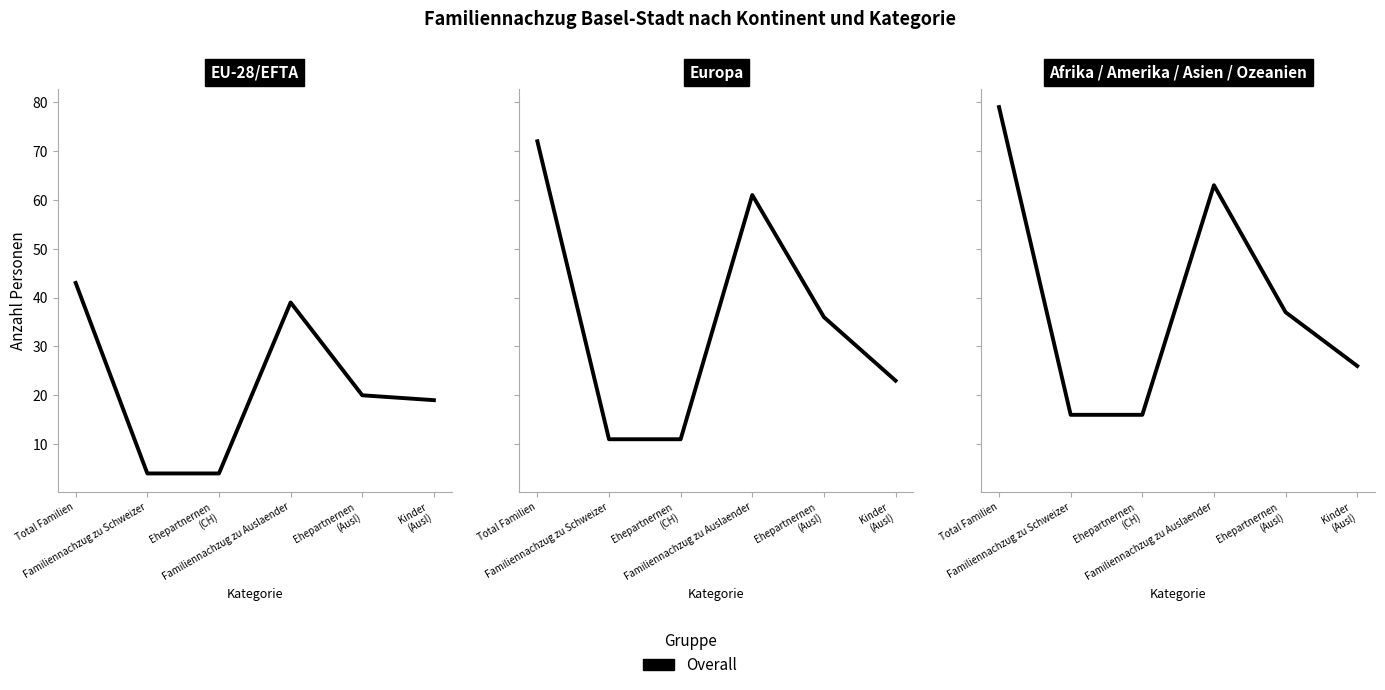

True or false: the data shows 123 at Total Familien.

False